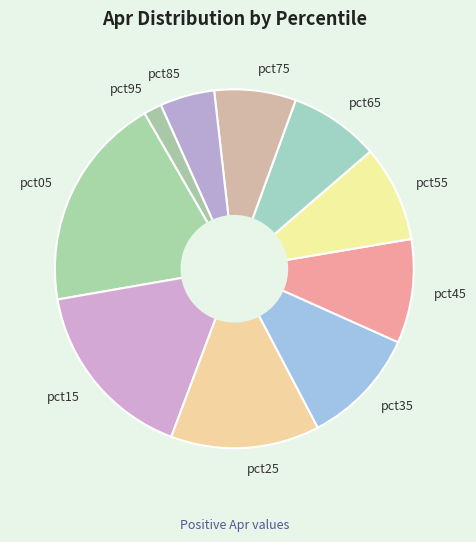

Which slice is the smallest?

pct95